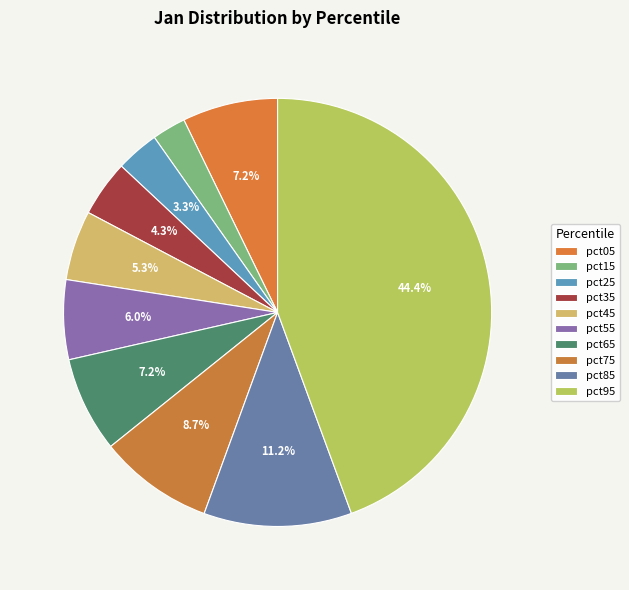

Which category has the smallest portion of the pie?

pct15